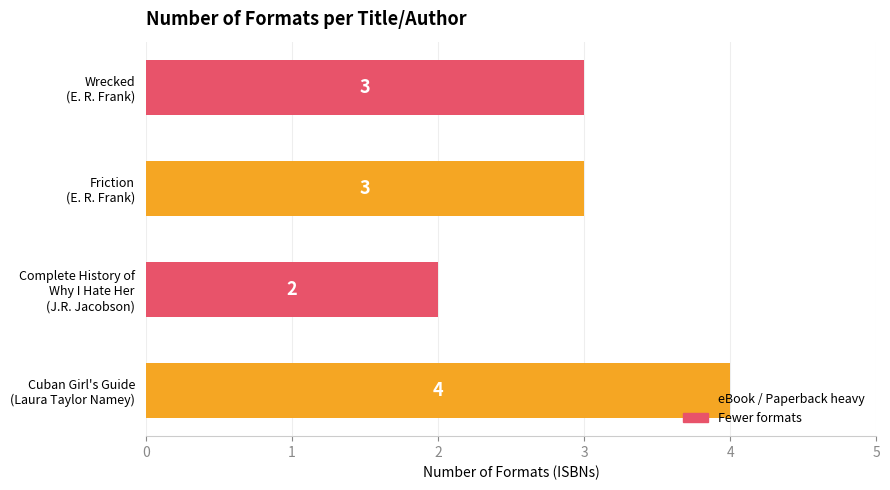

How many values are between 3 and 4?

3